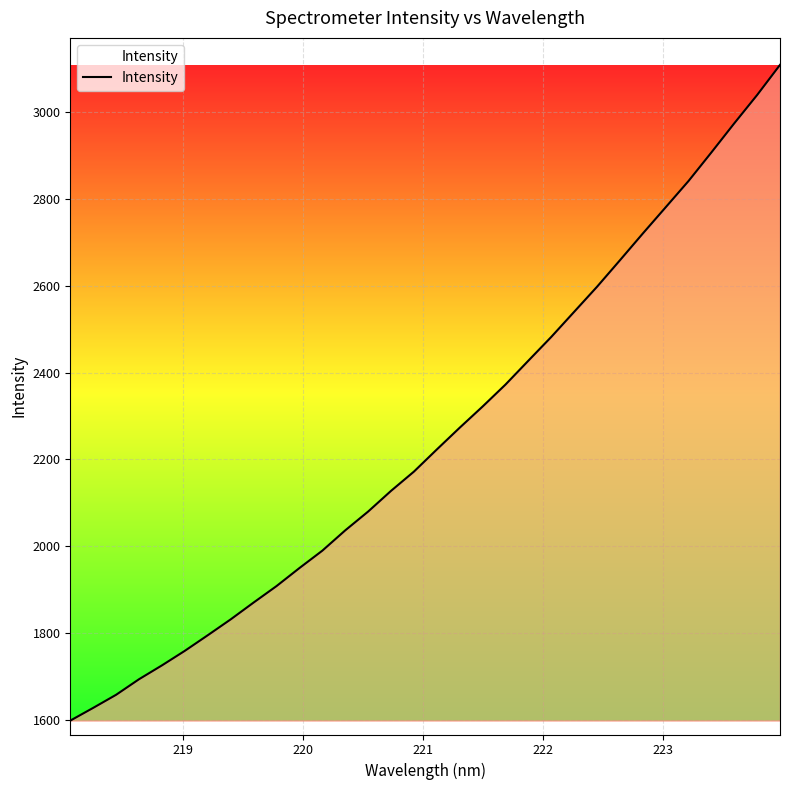

What is the maximum value shown in the chart?

3108.3